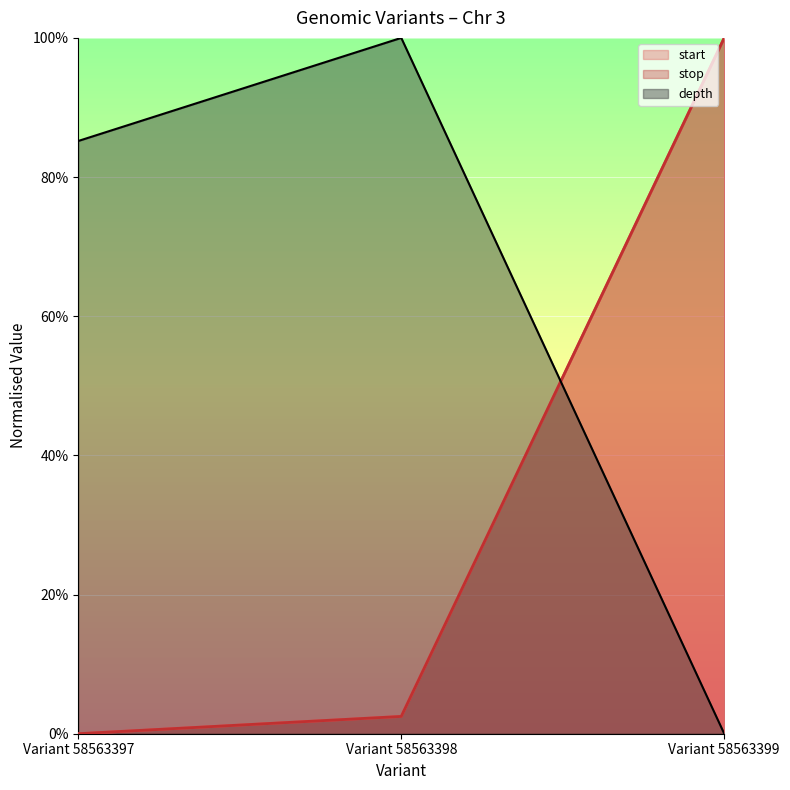

Which category has the lowest value across all series?

Variant 58563397